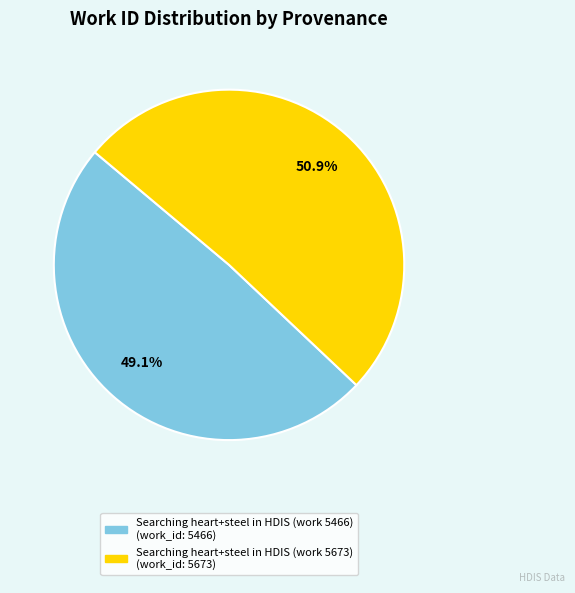

Which slice is the largest?

Searching heart+steel in HDIS (work 5673)